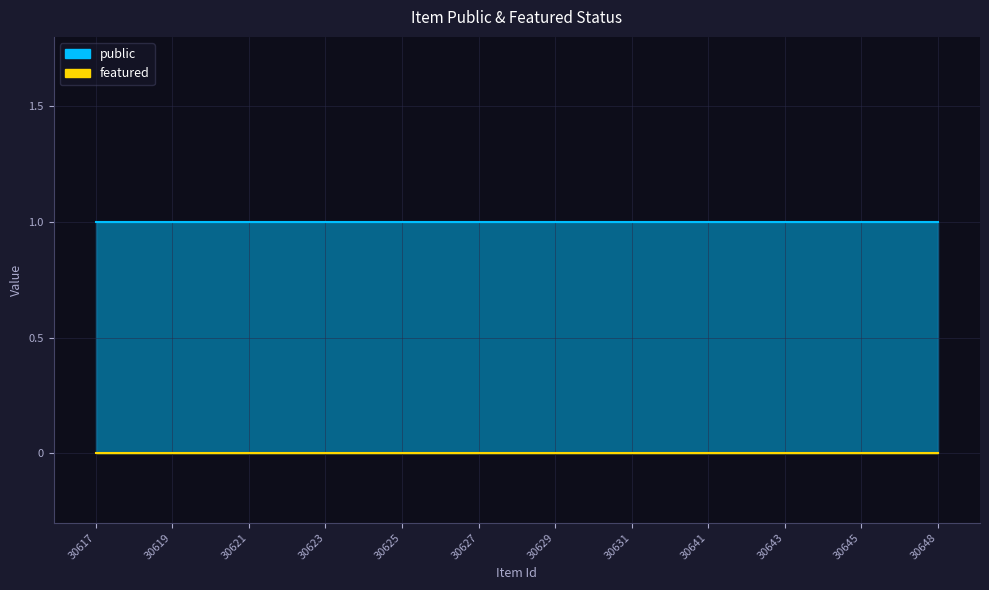

Which category has the highest value across all series?

30617